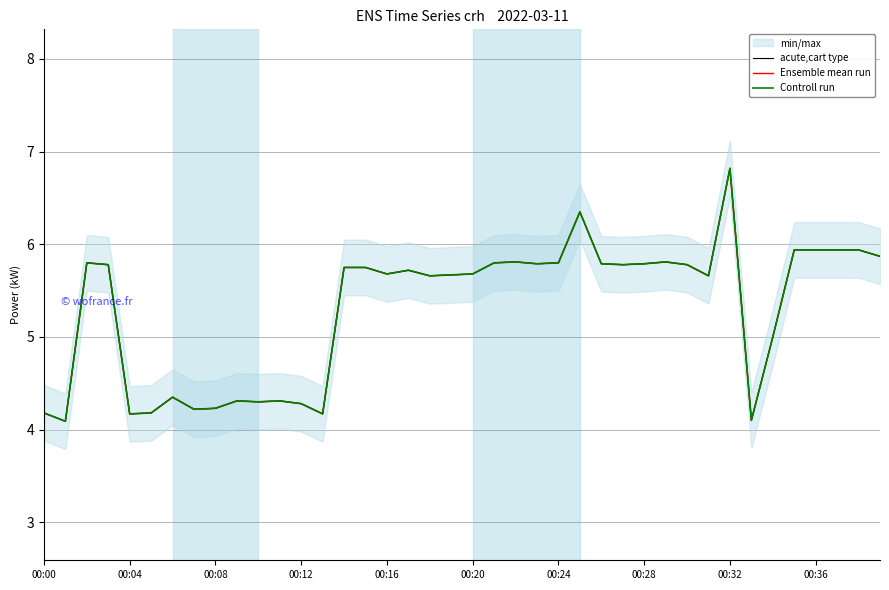

How many data points in acute,cart type are less than 5?

13